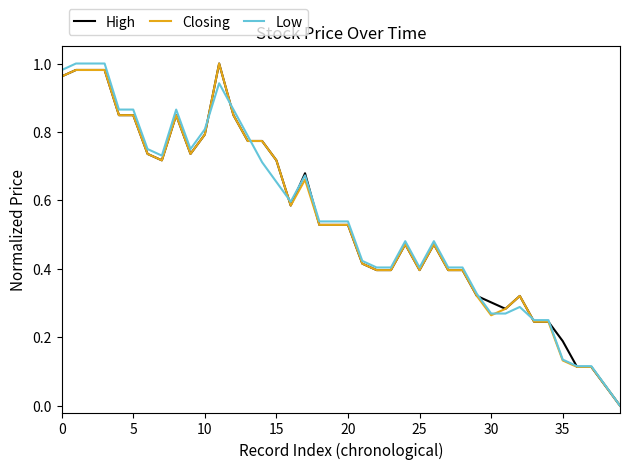

What are all the series names shown in the legend?

High, Closing, Low